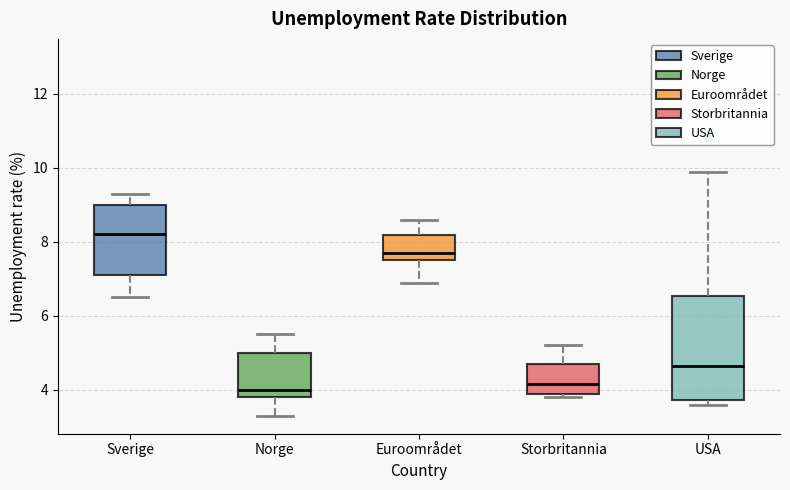

Reading left to right, read every box against the y-axis: the position of its median line, the range the box covers, and the ends of its whiskers. The values are not printed on the chart, so give them approximately, as read against the axis.

Sverige: median 8.2, box 7.2 to 9.0, whiskers 6.6 to 9.4
Norge: median 4.0, box 3.8 to 5.0, whiskers 3.4 to 5.6
Euroområdet: median 7.8, box 7.6 to 8.2, whiskers 7.0 to 8.6
Storbritannia: median 4.2, box 4.0 to 4.8, whiskers 3.8 to 5.2
USA: median 4.6, box 3.8 to 6.6, whiskers 3.6 to 10.0